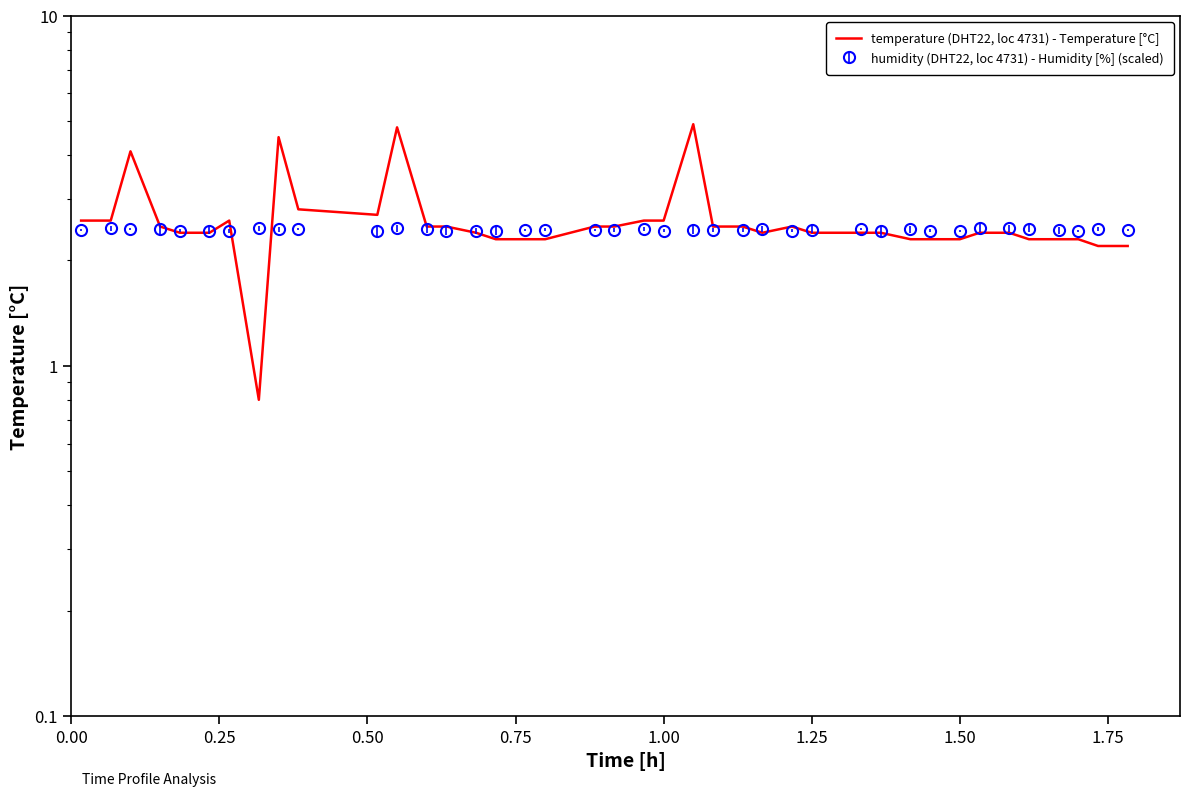

Approximately how many times larger is the value at 33 compared to 23?

1.0